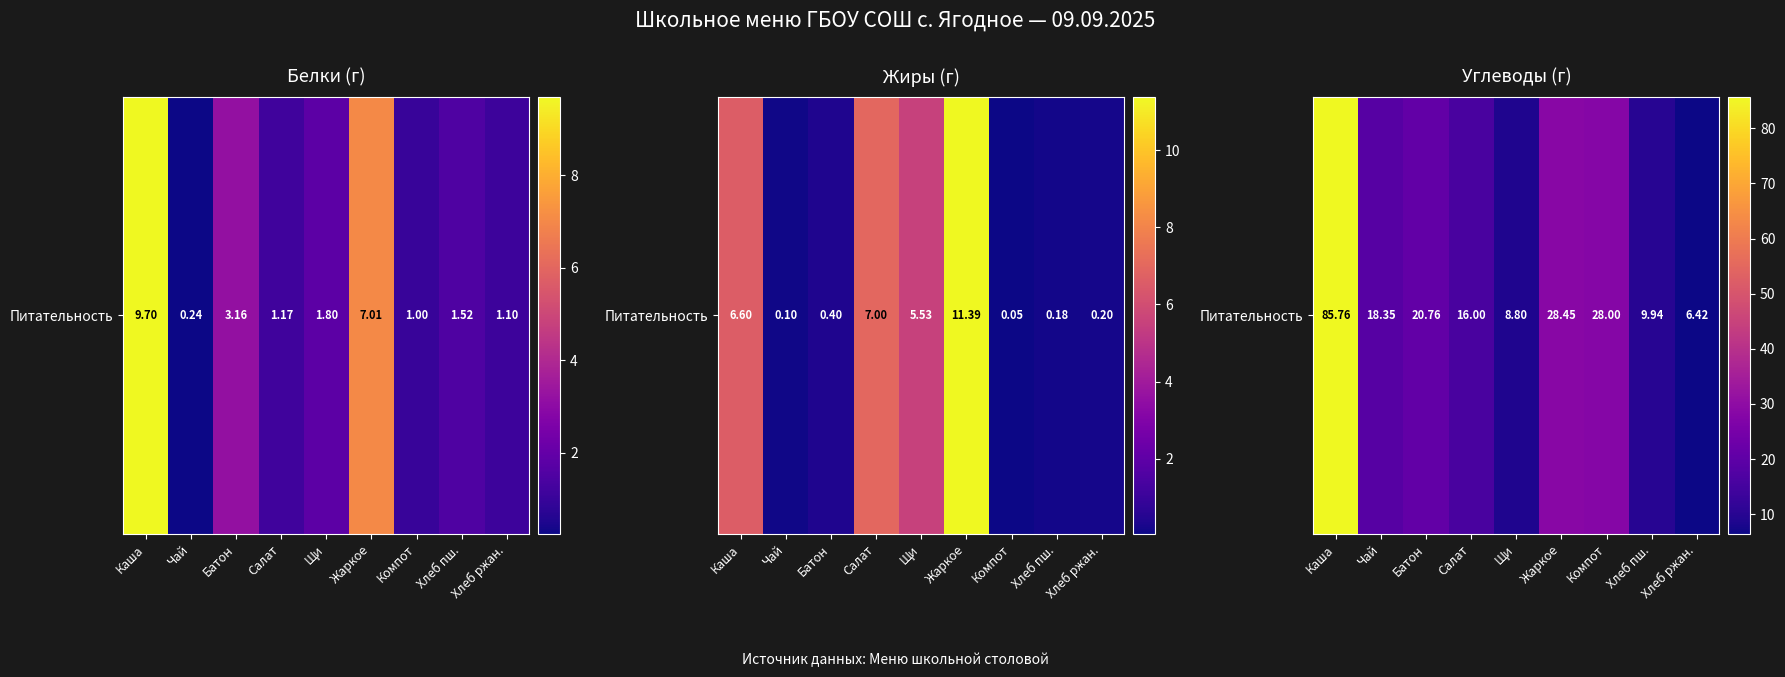

List the labels in order of value, smallest first.

Хлеб ржан., Щи, Хлеб пш., Салат, Чай, Батон, Компот, Жаркое, Каша